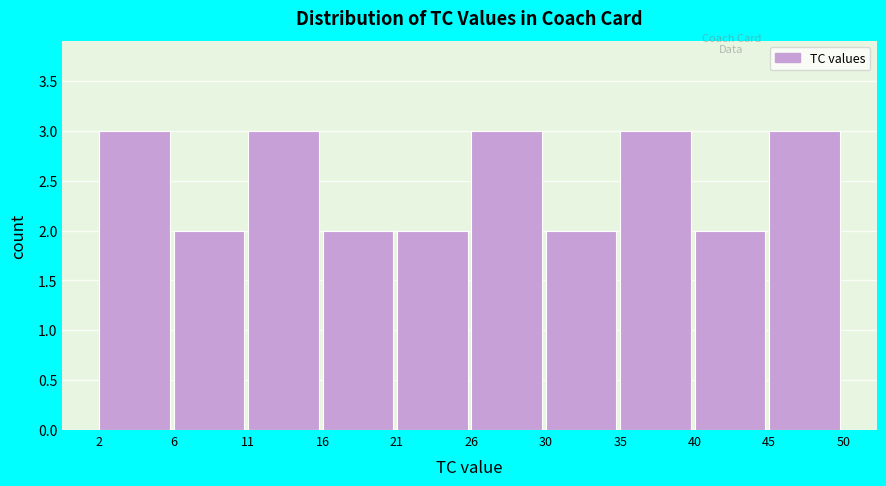

Reading left to right, extract all data points from this chart.

2=3	6=2	11=3	16=2	21=2	26=3	30=2	35=3	40=2	45=3